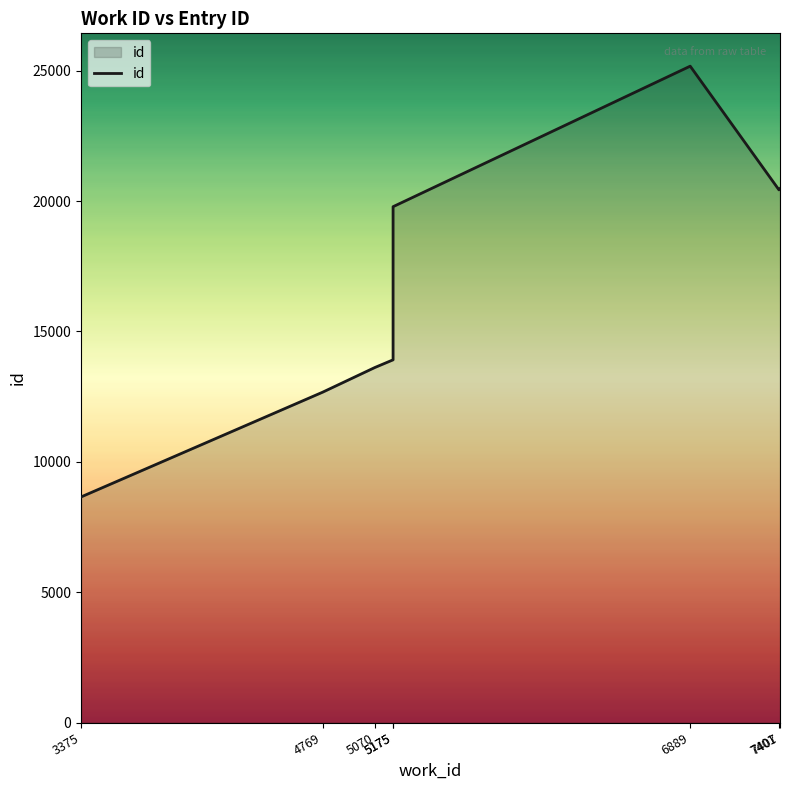

Where is the data nearest to the value 16913?

5175